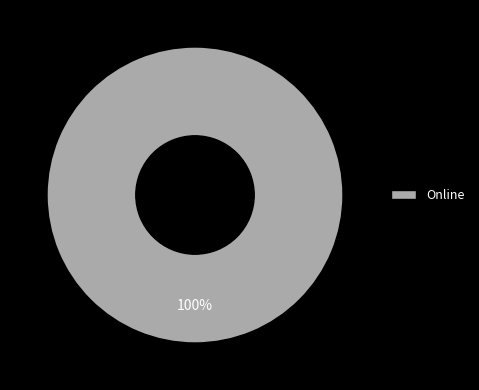

How many slices are in this pie chart?

1